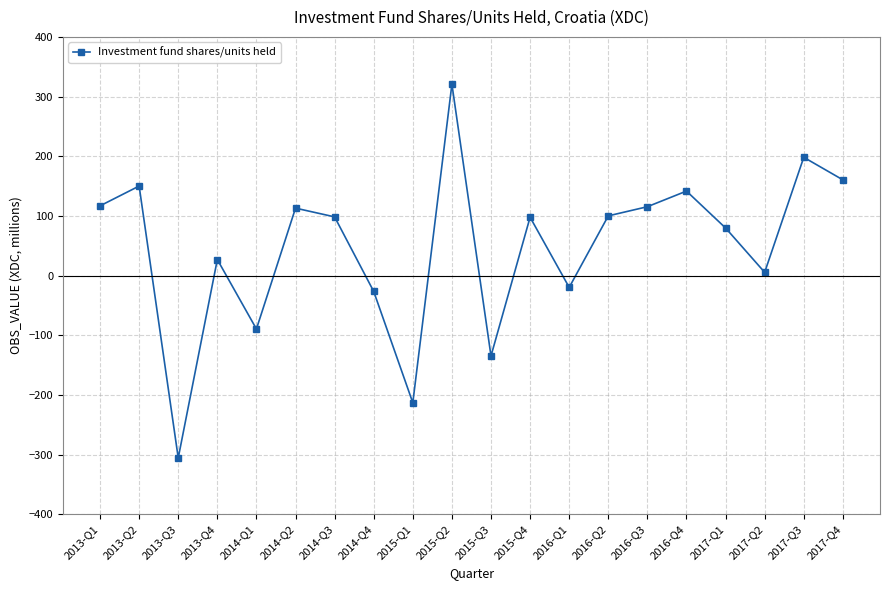

How many data points does each series have?

20